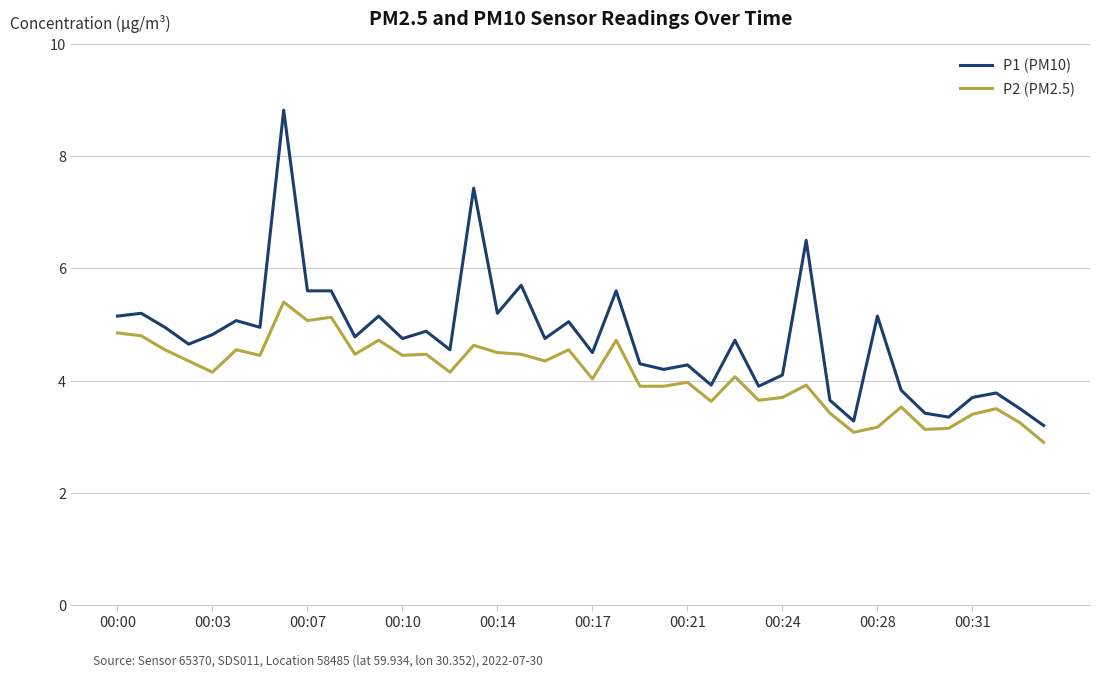

True or false: P2 (PM2.5) and P1 (PM10) cross at least once.

False